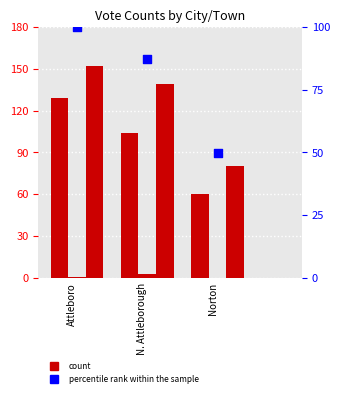

At how many categories does at least one series exceed 131?

2